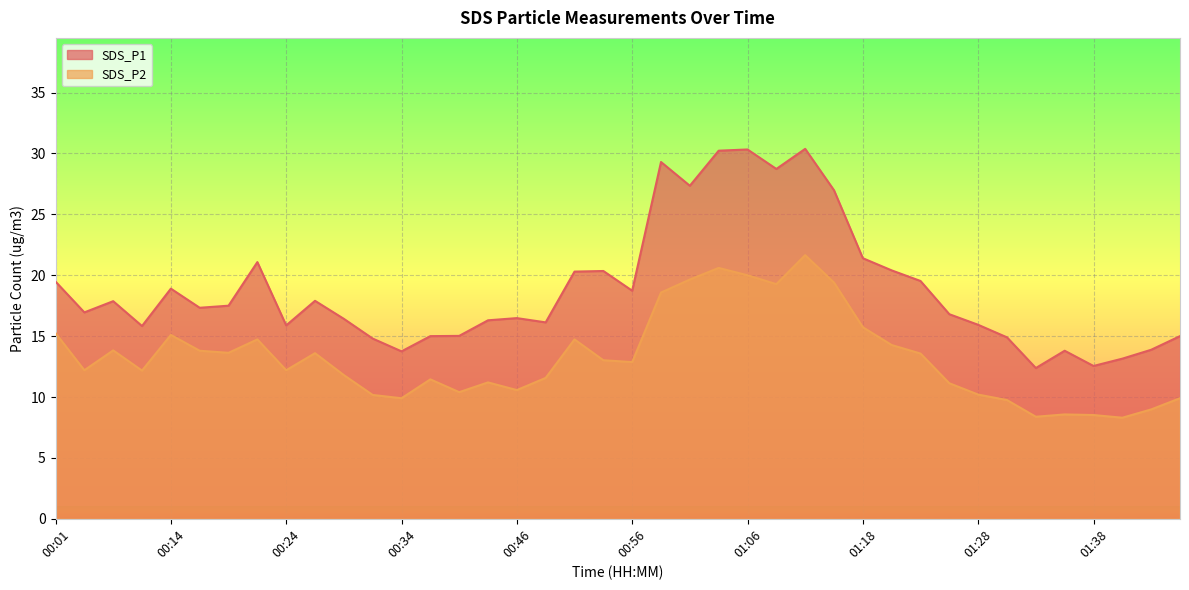

Reading left to right, transcribe all the data shown in this chart.

SDS_P1: 00:01=19.5	00:04=16.9	00:06=17.9	00:09=15.8	00:14=18.9	00:17=17.3	00:19=17.5	00:22=21.1	00:24=15.9	00:26=17.9	00:29=16.4	00:31=14.8	00:34=13.8	00:36=15.0	00:39=15.0	00:44=16.3	00:46=16.5	00:49=16.1	00:51=20.3	00:54=20.4	00:56=18.7	00:58=29.3	01:01=27.4	01:03=30.2	01:06=30.3	01:08=28.7	01:13=30.4	01:16=27.0	01:18=21.4	01:21=20.4	01:23=19.5	01:26=16.8	01:28=15.9	01:31=14.9	01:33=12.4	01:36=13.8	01:38=12.6	01:40=13.2	01:43=13.9	01:45=15.0
SDS_P2: 00:01=15.2	00:04=12.2	00:06=13.8	00:09=12.2	00:14=15.1	00:17=13.8	00:19=13.6	00:22=14.7	00:24=12.2	00:26=13.6	00:29=11.8	00:31=10.2	00:34=9.9	00:36=11.4	00:39=10.4	00:44=11.2	00:46=10.6	00:49=11.6	00:51=14.7	00:54=13.0	00:56=12.9	00:58=18.6	01:01=19.6	01:03=20.6	01:06=20.0	01:08=19.3	01:13=21.6	01:16=19.4	01:18=15.7	01:21=14.3	01:23=13.6	01:26=11.1	01:28=10.2	01:31=9.8	01:33=8.4	01:36=8.6	01:38=8.5	01:40=8.3	01:43=9.0	01:45=9.9